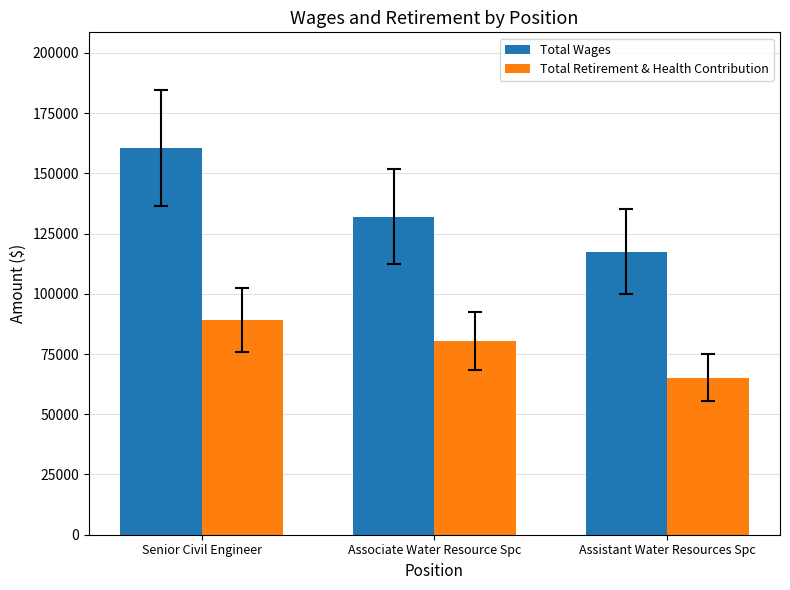

What is the label of the 3rd bar from the left?

Assistant Water Resources Spc